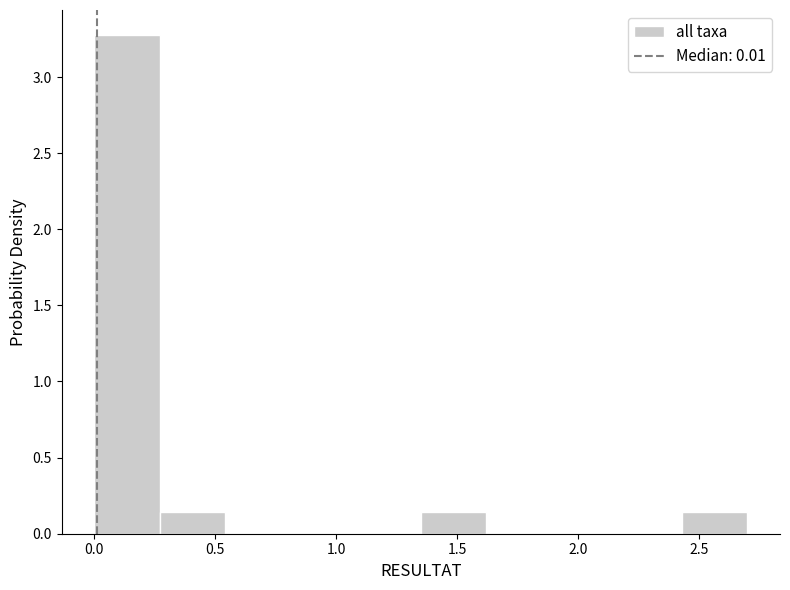

Reading left to right, transcribe this chart: for each bar, give the range it covers on the x-axis and its height. Neither the bar edges nor the heights are printed on the chart, so give them approximately, as read against the axes.

0.00 to 0.27: 3.30
0.27 to 0.54: 0.15
0.54 to 0.81: 0
0.81 to 1.08: 0
1.08 to 1.35: 0
1.35 to 1.62: 0.15
1.62 to 1.89: 0
1.89 to 2.16: 0
2.16 to 2.43: 0
2.43 to 2.70: 0.15